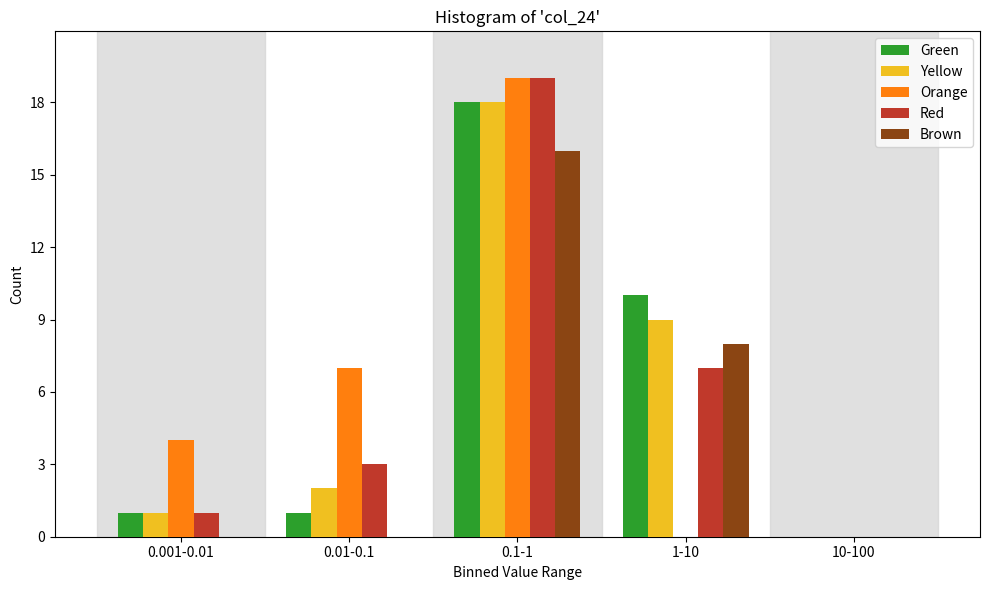

Reading left to right, transcribe all the data shown in this chart.

Green: 0.001-0.01=1	0.01-0.1=1	0.1-1=18	1-10=10	10-100=0
Yellow: 0.001-0.01=1	0.01-0.1=2	0.1-1=18	1-10=9	10-100=0
Orange: 0.001-0.01=4	0.01-0.1=7	0.1-1=19	1-10=0	10-100=0
Red: 0.001-0.01=1	0.01-0.1=3	0.1-1=19	1-10=7	10-100=0
Brown: 0.001-0.01=0	0.01-0.1=0	0.1-1=16	1-10=8	10-100=0